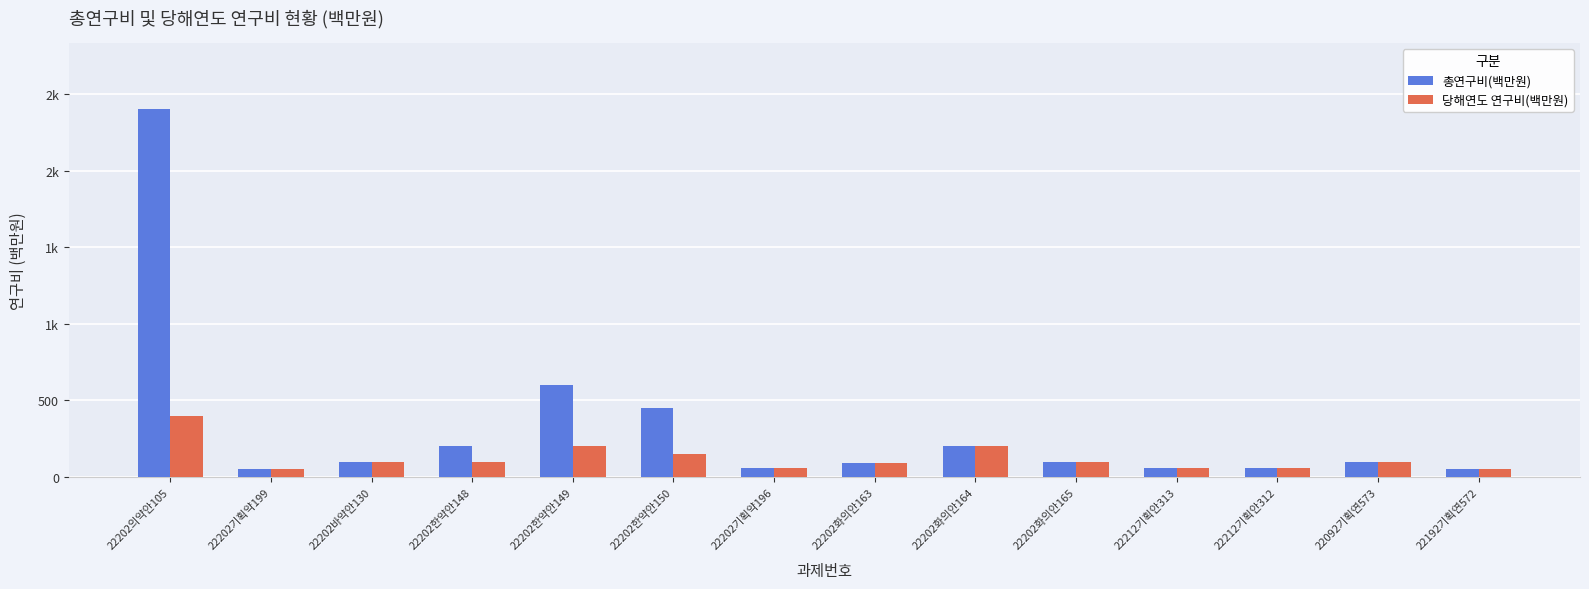

Reading left to right, list all the values displayed in this chart.

총연구비(백만원): 2400	50	100	200	600	450	60	95	200	100	60	57	100	50
당해연도 연구비(백만원): 400	50	100	100	200	150	60	95	200	100	60	57	100	50